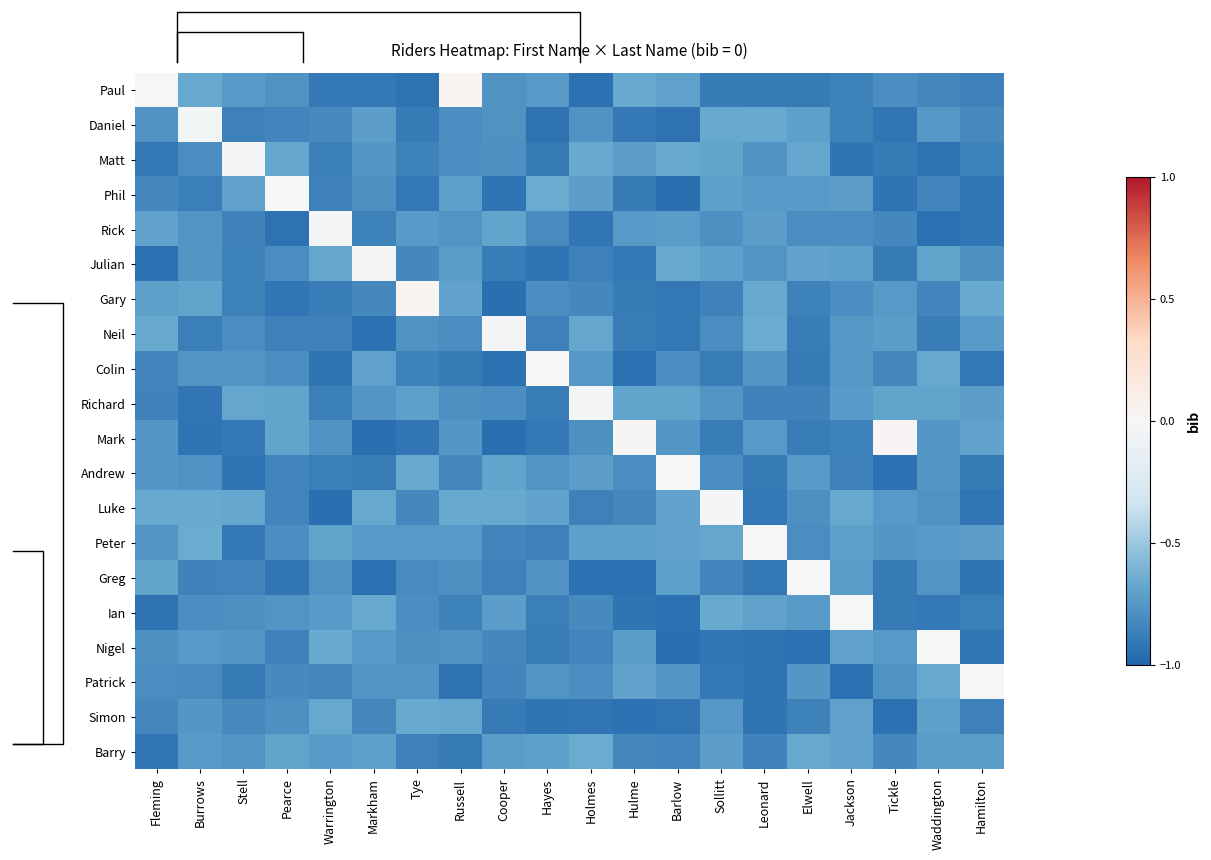

What is the average value of the Paul series?

-0.7